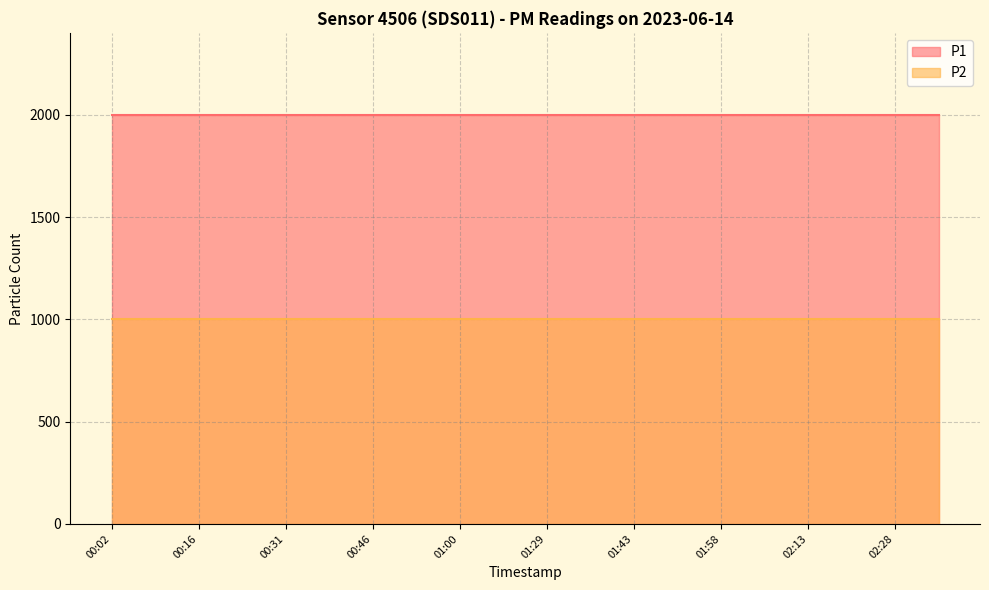

List the series in order of their overall mean, lowest first.

P2, P1